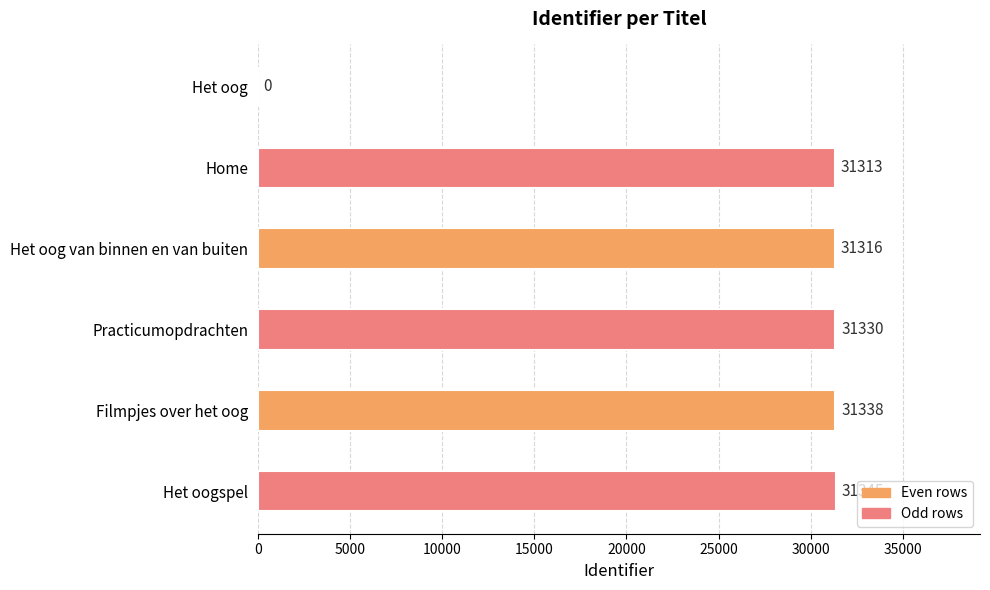

True or false: the data shows 31345 at Het oogspel.

True